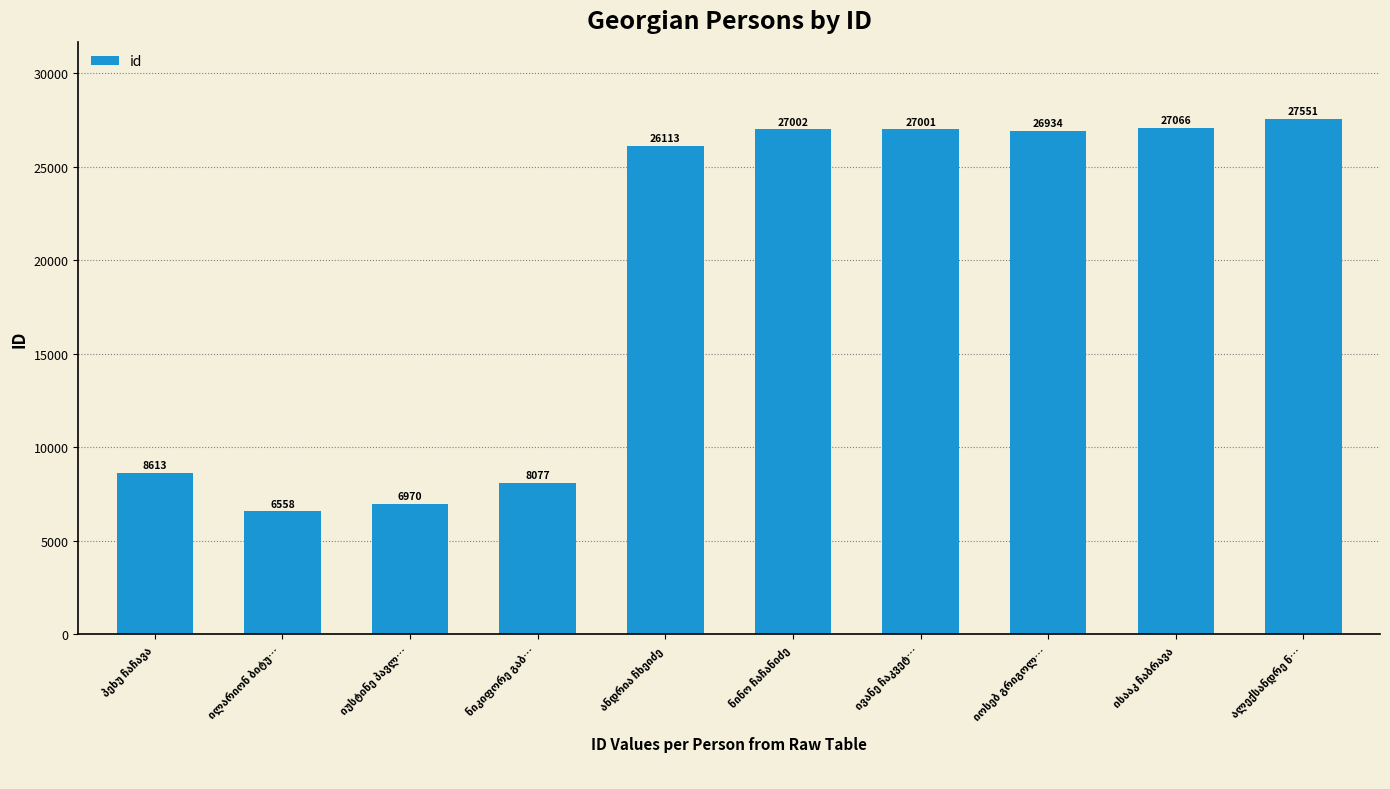

What is the value of the 1st bar from the left?

8613